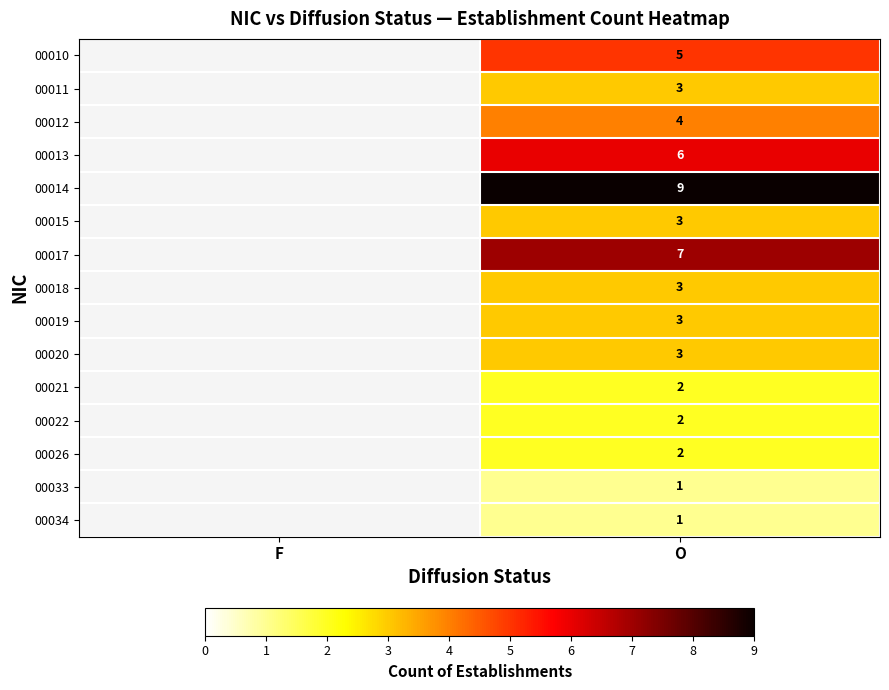

Between F and O, which is larger?

O